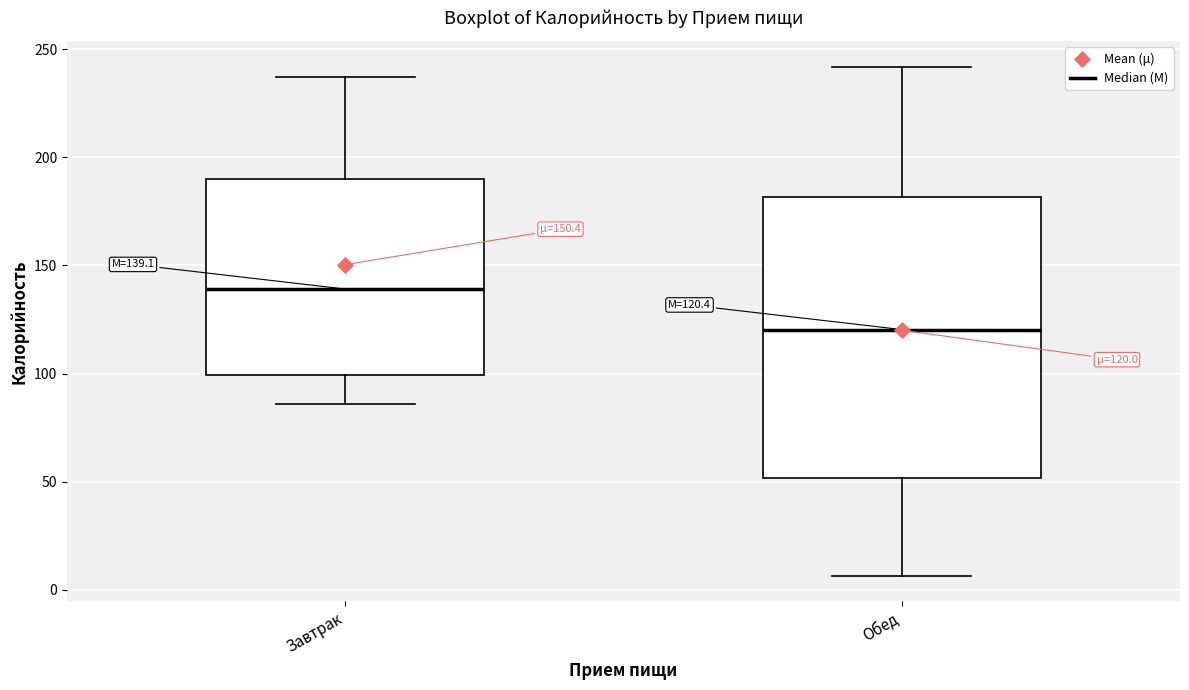

Which box's median line is the highest?

Завтрак